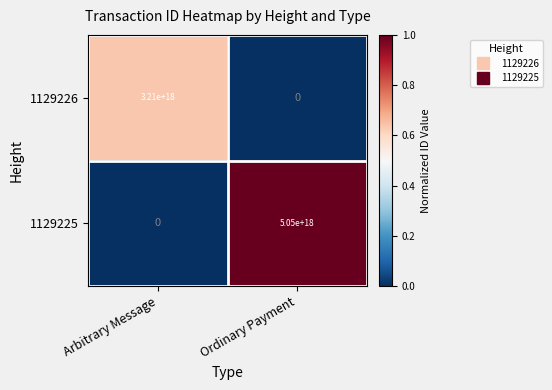

Rank the series by their average value, from lowest to highest.

1129226, 1129225